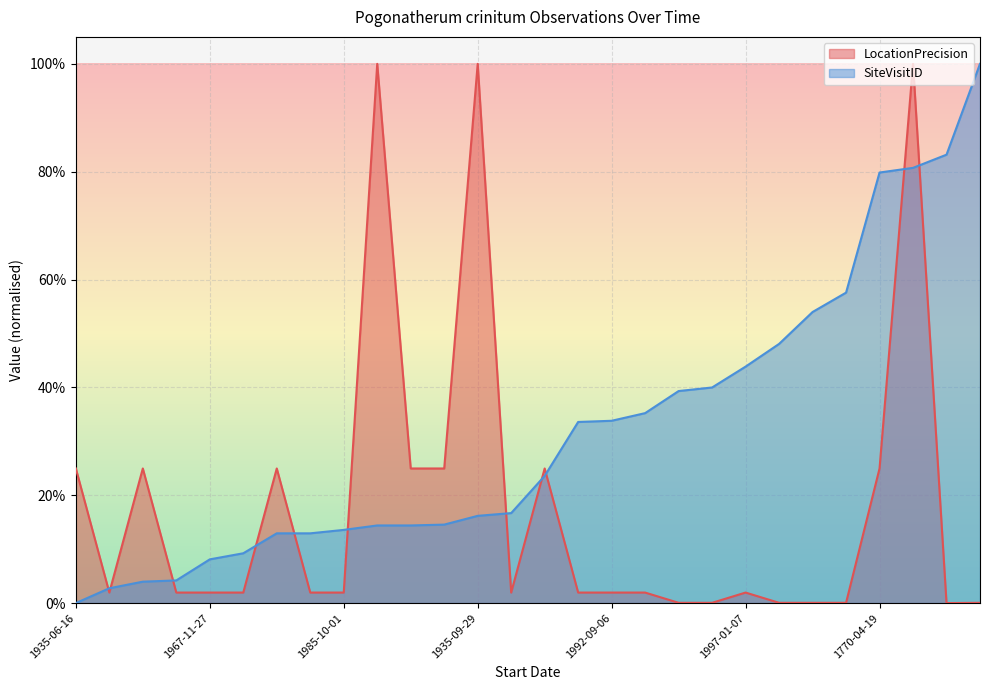

The SiteVisitID_scaled series shows 0.1 at 1935-10-04. True or false?

False